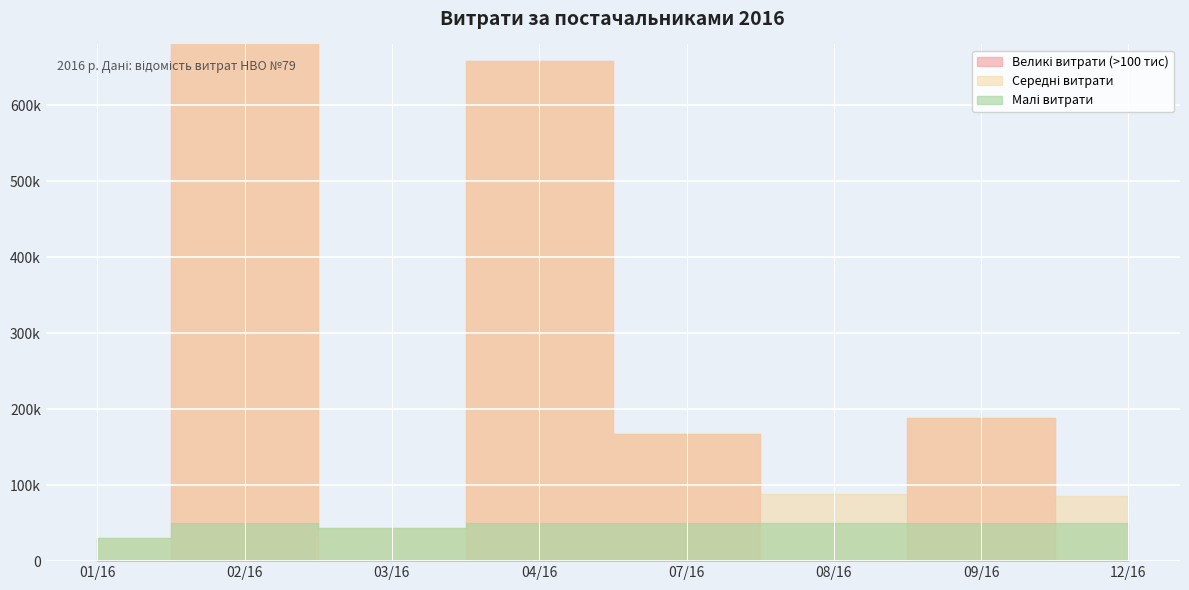

True or false: there are more than 2 points higher than both neighbors.

True